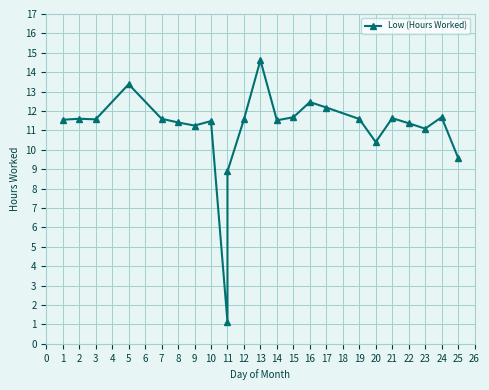

What is the maximum value shown in the chart?

14.6